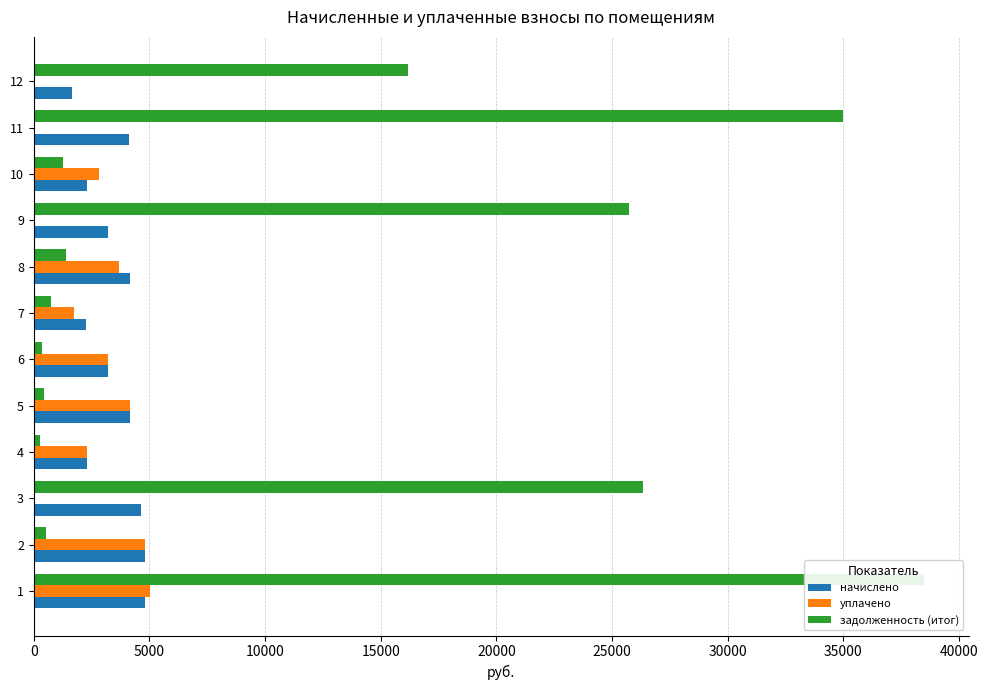

Are the bars horizontal?

Yes